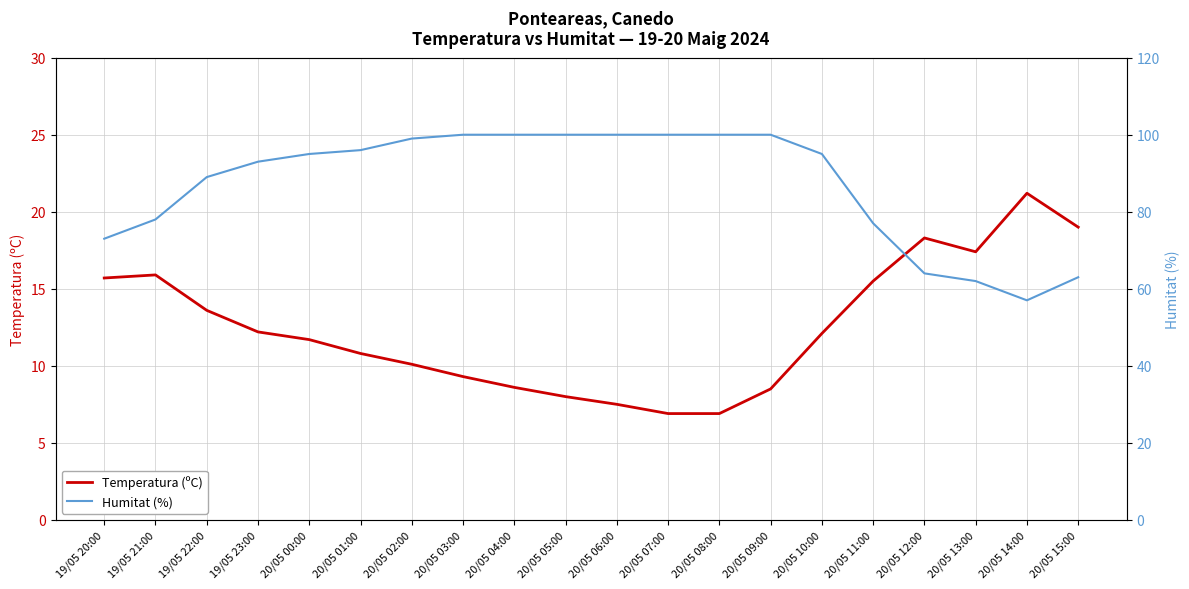

Where does the Humitat (%) series first go above 95?

20/05 01:00